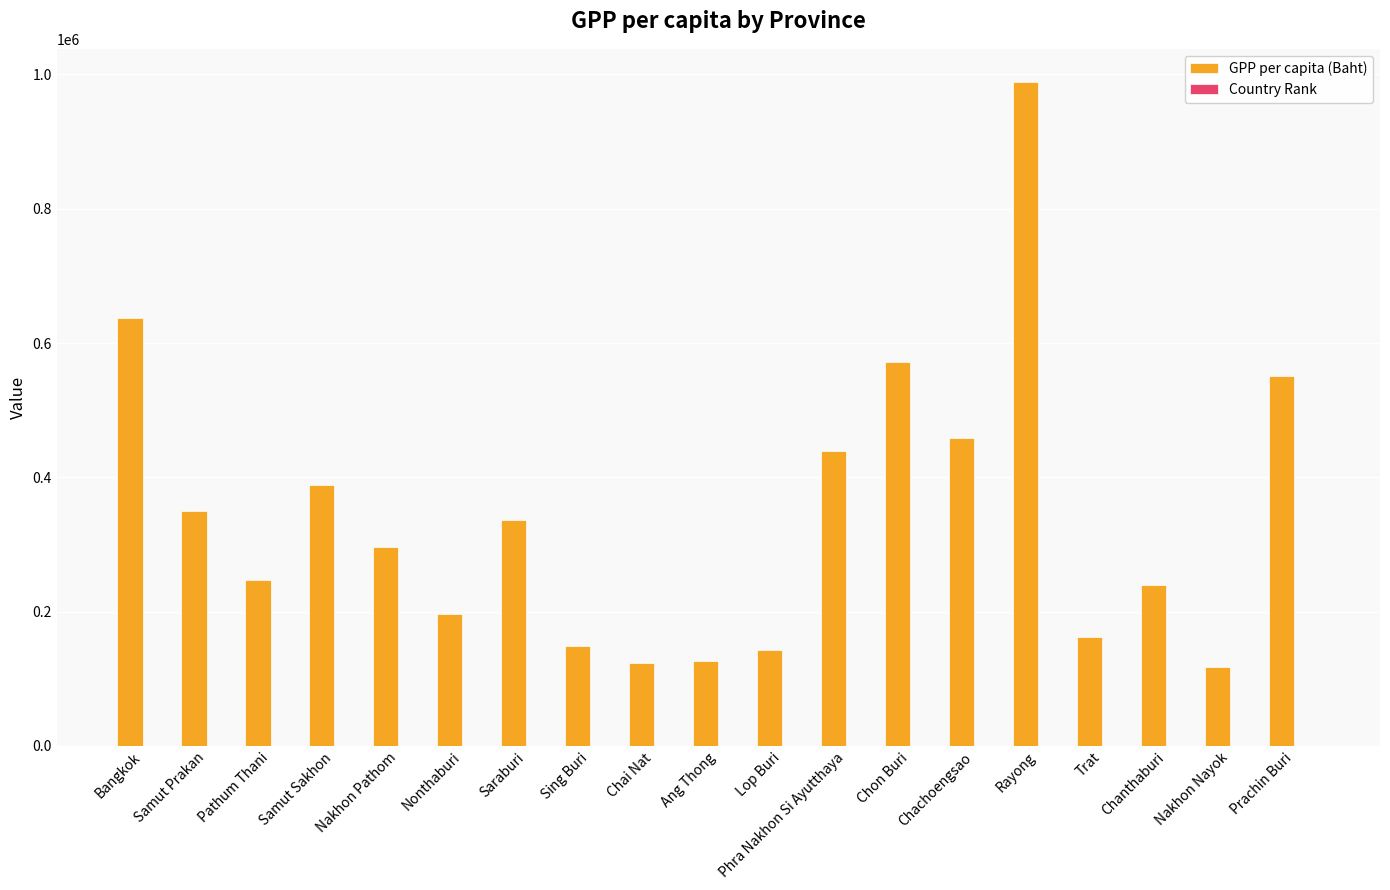

At which category is the sum across all series the highest?

Rayong